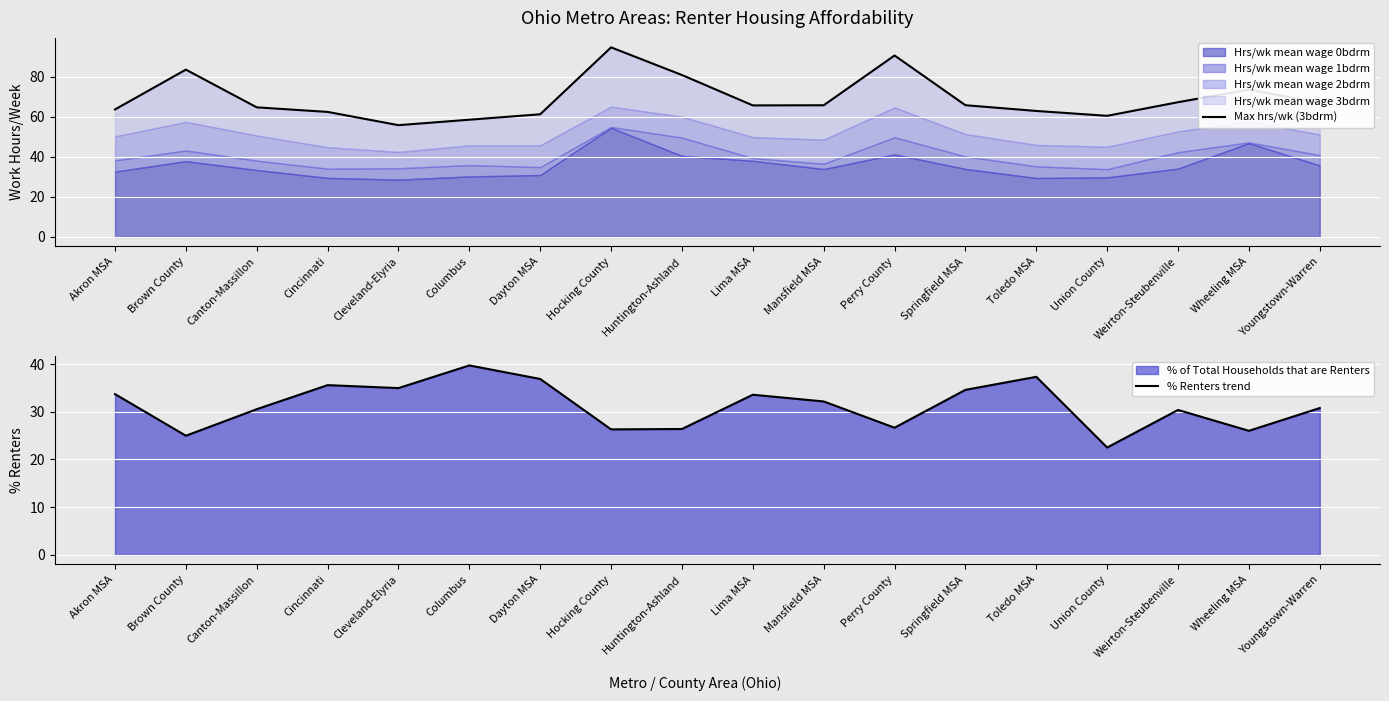

At which category does Max hrs/wk (3bdrm) reach its first local peak?

Brown County